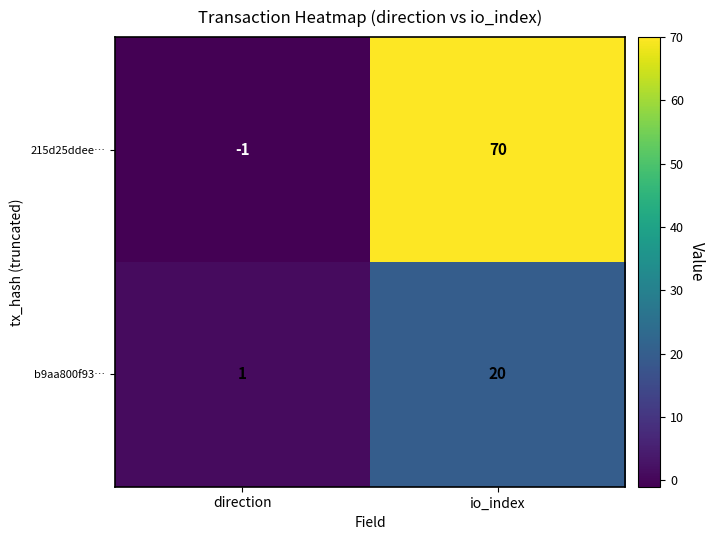

True or false: b9aa800f93… has a value of 20 at io_index.

True